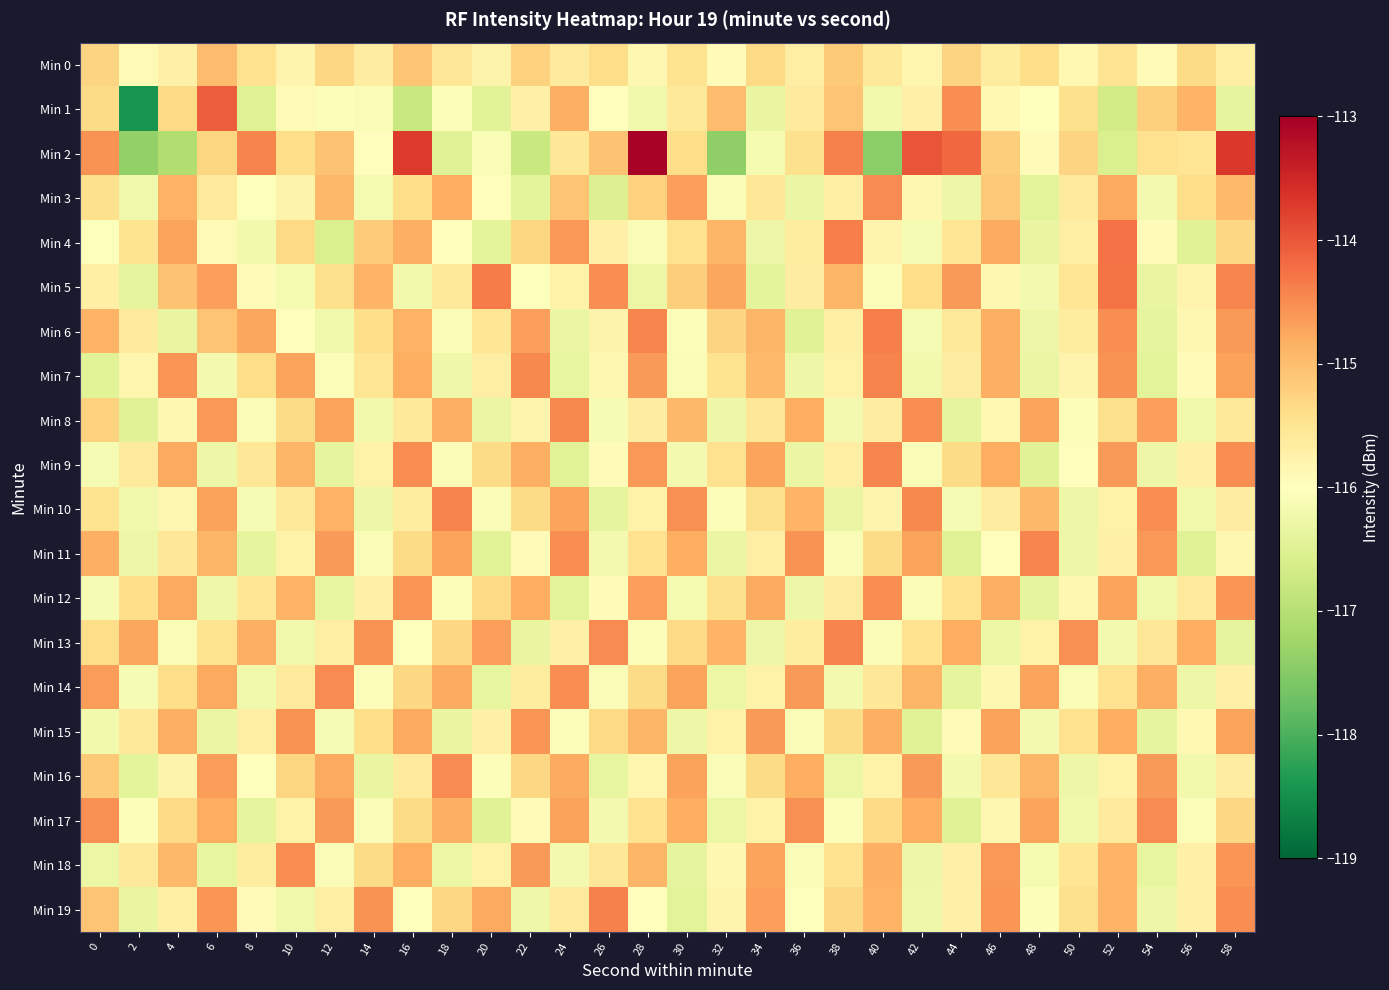

Reading left to right, transcribe all the data shown in this chart.

Min 0: 0=-115.3	2=-115.9	4=-115.7	6=-115.0	8=-115.4	10=-115.8	12=-115.3	14=-115.7	16=-115.1	18=-115.5	20=-115.8	22=-115.2	24=-115.6	26=-115.4	28=-115.8	30=-115.5	32=-115.9	34=-115.3	36=-115.7	38=-115.2	40=-115.6	42=-115.8	44=-115.3	46=-115.6	48=-115.4	50=-115.9	52=-115.5	54=-116.0	56=-115.4	58=-115.7
Min 1: 0=-115.3	2=-118.4	4=-115.3	6=-114.1	8=-116.5	10=-115.9	12=-116.0	14=-116.1	16=-116.8	18=-116.1	20=-116.5	22=-115.7	24=-114.8	26=-116.0	28=-116.2	30=-115.6	32=-115.0	34=-116.3	36=-115.6	38=-115.1	40=-116.2	42=-115.7	44=-114.5	46=-115.9	48=-116.0	50=-115.4	52=-116.7	54=-115.2	56=-114.9	58=-116.4
Min 2: 0=-114.6	2=-117.4	4=-117.1	6=-115.3	8=-114.4	10=-115.4	12=-115.0	14=-116.0	16=-113.7	18=-116.5	20=-116.1	22=-116.8	24=-115.5	26=-115.0	28=-113.0	30=-115.4	32=-117.4	34=-116.2	36=-115.4	38=-114.4	40=-117.4	42=-114.0	44=-114.2	46=-115.2	48=-115.9	50=-115.3	52=-116.6	54=-115.5	56=-115.5	58=-113.7
Min 3: 0=-115.4	2=-116.2	4=-114.9	6=-115.6	8=-116.0	10=-115.8	12=-114.9	14=-116.2	16=-115.4	18=-114.8	20=-116.0	22=-116.4	24=-115.1	26=-116.5	28=-115.2	30=-114.7	32=-116.1	34=-115.5	36=-116.3	38=-115.7	40=-114.5	42=-115.8	44=-116.3	46=-115.1	48=-116.4	50=-115.6	52=-114.8	54=-116.2	56=-115.4	58=-115.0
Min 4: 0=-116.0	2=-115.5	4=-114.7	6=-115.9	8=-116.2	10=-115.3	12=-116.6	14=-115.2	16=-114.8	18=-116.0	20=-116.4	22=-115.3	24=-114.6	26=-115.7	28=-116.1	30=-115.5	32=-114.9	34=-116.3	36=-115.6	38=-114.4	40=-115.8	42=-116.1	44=-115.5	46=-114.8	48=-116.3	50=-115.7	52=-114.2	54=-115.9	56=-116.5	58=-115.3
Min 5: 0=-115.7	2=-116.4	4=-115.0	6=-114.7	8=-115.9	10=-116.2	12=-115.4	14=-114.9	16=-116.2	18=-115.6	20=-114.3	22=-116.0	24=-115.8	26=-114.5	28=-116.3	30=-115.2	32=-114.8	34=-116.4	36=-115.7	38=-114.9	40=-116.1	42=-115.4	44=-114.6	46=-115.8	48=-116.2	50=-115.5	52=-114.3	54=-116.3	56=-115.8	58=-114.5
Min 6: 0=-114.9	2=-115.6	4=-116.3	6=-115.1	8=-114.7	10=-116.0	12=-116.2	14=-115.4	16=-114.9	18=-116.1	20=-115.5	22=-114.7	24=-116.3	26=-115.8	28=-114.4	30=-116.1	32=-115.3	34=-114.9	36=-116.5	38=-115.7	40=-114.4	42=-116.1	44=-115.6	46=-114.8	48=-116.3	50=-115.6	52=-114.5	54=-116.4	56=-115.8	58=-114.6
Min 7: 0=-116.5	2=-115.8	4=-114.6	6=-116.2	8=-115.4	10=-114.7	12=-116.1	14=-115.5	16=-114.8	18=-116.2	20=-115.7	22=-114.5	24=-116.4	26=-115.8	28=-114.6	30=-116.1	32=-115.5	34=-115.0	36=-116.3	38=-115.8	40=-114.4	42=-116.2	44=-115.7	46=-114.8	48=-116.3	50=-115.8	52=-114.6	54=-116.4	56=-115.9	58=-114.7
Min 8: 0=-115.2	2=-116.5	4=-115.8	6=-114.6	8=-116.1	10=-115.3	12=-114.7	14=-116.2	16=-115.6	18=-114.8	20=-116.3	22=-115.8	24=-114.5	26=-116.1	28=-115.7	30=-114.9	32=-116.3	34=-115.5	36=-114.8	38=-116.2	40=-115.7	42=-114.5	44=-116.4	46=-115.9	48=-114.7	50=-116.1	52=-115.4	54=-114.7	56=-116.2	58=-115.6
Min 9: 0=-116.1	2=-115.6	4=-114.8	6=-116.3	8=-115.5	10=-114.9	12=-116.4	14=-115.8	16=-114.5	18=-116.1	20=-115.4	22=-114.8	24=-116.5	26=-115.9	28=-114.6	30=-116.2	32=-115.5	34=-114.7	36=-116.3	38=-115.7	40=-114.5	42=-116.1	44=-115.3	46=-114.8	48=-116.5	50=-116.0	52=-114.6	54=-116.3	56=-115.7	58=-114.5
Min 10: 0=-115.5	2=-116.2	4=-115.8	6=-114.7	8=-116.1	10=-115.6	12=-114.9	14=-116.3	16=-115.6	18=-114.4	20=-116.1	22=-115.3	24=-114.7	26=-116.4	28=-115.8	30=-114.5	32=-116.1	34=-115.4	36=-114.9	38=-116.3	40=-115.8	42=-114.5	44=-116.1	46=-115.7	48=-114.9	50=-116.3	52=-115.8	54=-114.5	56=-116.2	58=-115.7
Min 11: 0=-114.8	2=-116.3	4=-115.5	6=-114.9	8=-116.4	10=-115.8	12=-114.6	14=-116.1	16=-115.4	18=-114.7	20=-116.5	22=-115.9	24=-114.5	26=-116.2	28=-115.5	30=-114.8	32=-116.3	34=-115.7	36=-114.5	38=-116.1	40=-115.3	42=-114.7	44=-116.5	46=-116.0	48=-114.4	50=-116.3	52=-115.7	54=-114.6	56=-116.5	58=-115.8
Min 12: 0=-116.1	2=-115.4	4=-114.8	6=-116.2	8=-115.5	10=-114.9	12=-116.4	14=-115.7	16=-114.6	18=-116.1	20=-115.3	22=-114.8	24=-116.4	26=-115.9	28=-114.7	30=-116.2	32=-115.4	34=-114.8	36=-116.3	38=-115.7	40=-114.5	42=-116.1	44=-115.5	46=-114.8	48=-116.4	50=-115.8	52=-114.7	54=-116.2	56=-115.6	58=-114.6
Min 13: 0=-115.4	2=-114.7	4=-116.1	6=-115.5	8=-114.8	10=-116.2	12=-115.7	14=-114.6	16=-116.0	18=-115.3	20=-114.7	22=-116.3	24=-115.7	26=-114.5	28=-116.1	30=-115.3	32=-114.9	34=-116.3	36=-115.6	38=-114.4	40=-116.1	42=-115.5	44=-114.8	46=-116.3	48=-115.8	50=-114.5	52=-116.2	54=-115.5	56=-114.8	58=-116.4
Min 14: 0=-114.7	2=-116.1	4=-115.4	6=-114.8	8=-116.2	10=-115.6	12=-114.5	14=-116.0	16=-115.3	18=-114.8	20=-116.4	22=-115.6	24=-114.5	26=-116.1	28=-115.3	30=-114.7	32=-116.3	34=-115.8	36=-114.6	38=-116.2	40=-115.5	42=-114.9	44=-116.4	46=-115.8	48=-114.7	50=-116.1	52=-115.5	54=-114.8	56=-116.3	58=-115.7
Min 15: 0=-116.2	2=-115.6	4=-114.8	6=-116.3	8=-115.7	10=-114.6	12=-116.1	14=-115.4	16=-114.8	18=-116.3	20=-115.7	22=-114.6	24=-116.1	26=-115.3	28=-114.9	30=-116.3	32=-115.8	34=-114.6	36=-116.1	38=-115.4	40=-114.8	42=-116.5	44=-115.9	46=-114.7	48=-116.2	50=-115.5	52=-114.8	54=-116.4	56=-115.9	58=-114.7
Min 16: 0=-115.1	2=-116.4	4=-115.8	6=-114.7	8=-116.0	10=-115.3	12=-114.8	14=-116.3	16=-115.6	18=-114.5	20=-116.0	22=-115.3	24=-114.8	26=-116.4	28=-115.8	30=-114.7	32=-116.1	34=-115.3	36=-114.8	38=-116.3	40=-115.8	42=-114.6	44=-116.2	46=-115.5	48=-114.9	50=-116.3	52=-115.8	54=-114.6	56=-116.2	58=-115.7
Min 17: 0=-114.5	2=-116.1	4=-115.3	6=-114.8	8=-116.4	10=-115.8	12=-114.6	14=-116.1	16=-115.4	18=-114.8	20=-116.5	22=-115.9	24=-114.7	26=-116.2	28=-115.5	30=-114.8	32=-116.3	34=-115.8	36=-114.5	38=-116.1	40=-115.3	42=-114.8	44=-116.5	46=-115.8	48=-114.7	50=-116.2	52=-115.6	54=-114.5	56=-116.0	58=-115.3
Min 18: 0=-116.3	2=-115.6	4=-114.9	6=-116.4	8=-115.6	10=-114.5	12=-116.1	14=-115.3	16=-114.8	18=-116.3	20=-115.8	22=-114.6	24=-116.2	26=-115.5	28=-114.9	30=-116.4	32=-115.8	34=-114.7	36=-116.1	38=-115.5	40=-114.8	42=-116.3	44=-115.7	46=-114.6	48=-116.2	50=-115.5	52=-114.9	54=-116.4	56=-115.7	58=-114.6
Min 19: 0=-115.1	2=-116.3	4=-115.7	6=-114.6	8=-116.0	10=-116.2	12=-115.7	14=-114.6	16=-116.0	18=-115.3	20=-114.8	22=-116.2	24=-115.6	26=-114.4	28=-116.0	30=-116.4	32=-115.8	34=-114.7	36=-116.0	38=-115.3	40=-114.9	42=-116.2	44=-115.7	46=-114.6	48=-116.1	50=-115.4	52=-114.9	54=-116.3	56=-115.7	58=-114.5